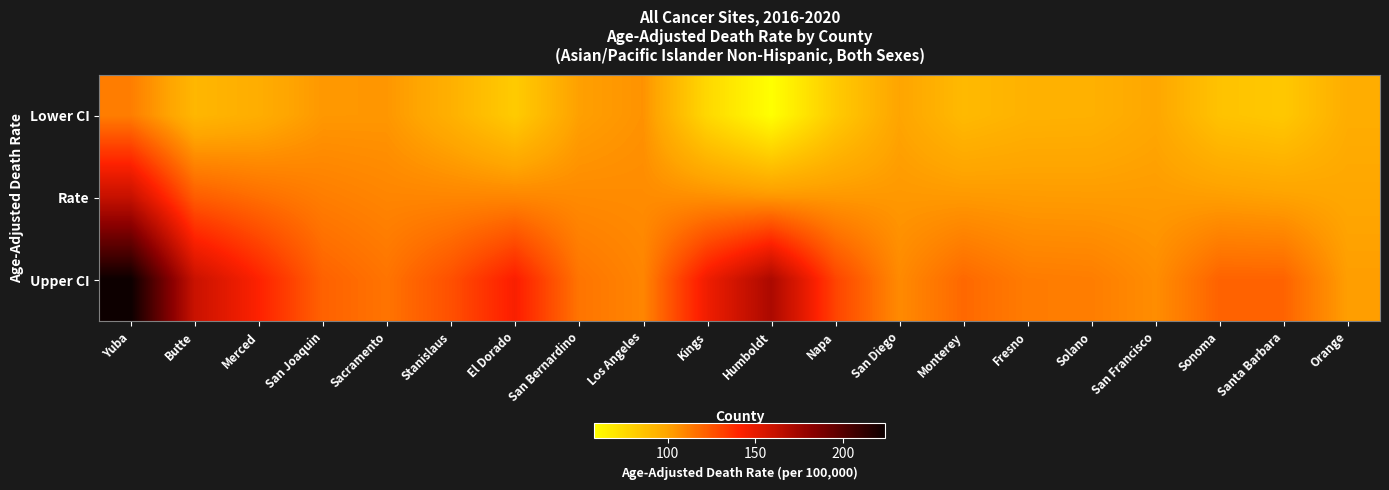

At how many categories does at least one series exceed 91?

20